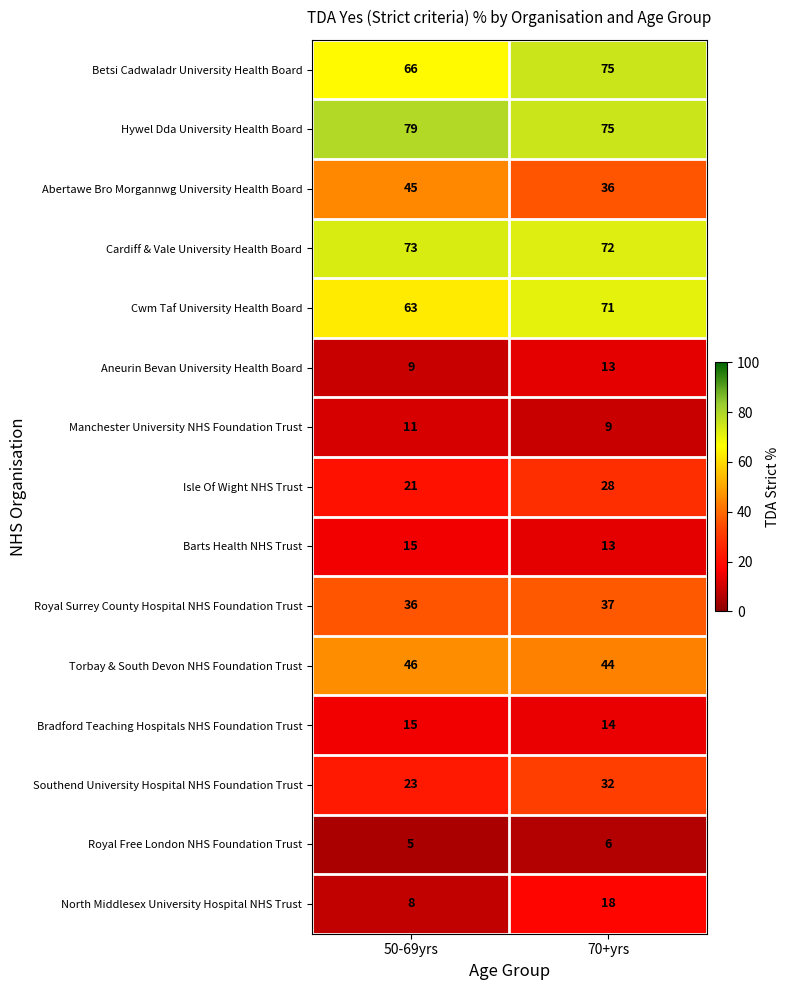

Reading left to right, list all the values displayed in this chart.

Betsi Cadwaladr University Health Board: 50-69yrs=66	70+yrs=75
Hywel Dda University Health Board: 50-69yrs=79	70+yrs=75
Abertawe Bro Morgannwg University Health Board: 50-69yrs=45	70+yrs=36
Cardiff & Vale University Health Board: 50-69yrs=73	70+yrs=72
Cwm Taf University Health Board: 50-69yrs=63	70+yrs=71
Aneurin Bevan University Health Board: 50-69yrs=9	70+yrs=13
Manchester University NHS Foundation Trust: 50-69yrs=11	70+yrs=9
Isle Of Wight NHS Trust: 50-69yrs=21	70+yrs=28
Barts Health NHS Trust: 50-69yrs=15	70+yrs=13
Royal Surrey County Hospital NHS Foundation Trust: 50-69yrs=36	70+yrs=37
Torbay & South Devon NHS Foundation Trust: 50-69yrs=46	70+yrs=44
Bradford Teaching Hospitals NHS Foundation Trust: 50-69yrs=15	70+yrs=14
Southend University Hospital NHS Foundation Trust: 50-69yrs=23	70+yrs=32
Royal Free London NHS Foundation Trust: 50-69yrs=5	70+yrs=6
North Middlesex University Hospital NHS Trust: 50-69yrs=8	70+yrs=18